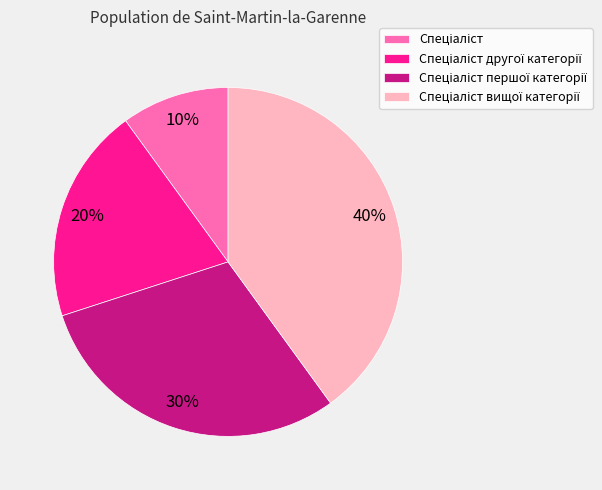

Is there any slice that represents more than half of the pie?

No